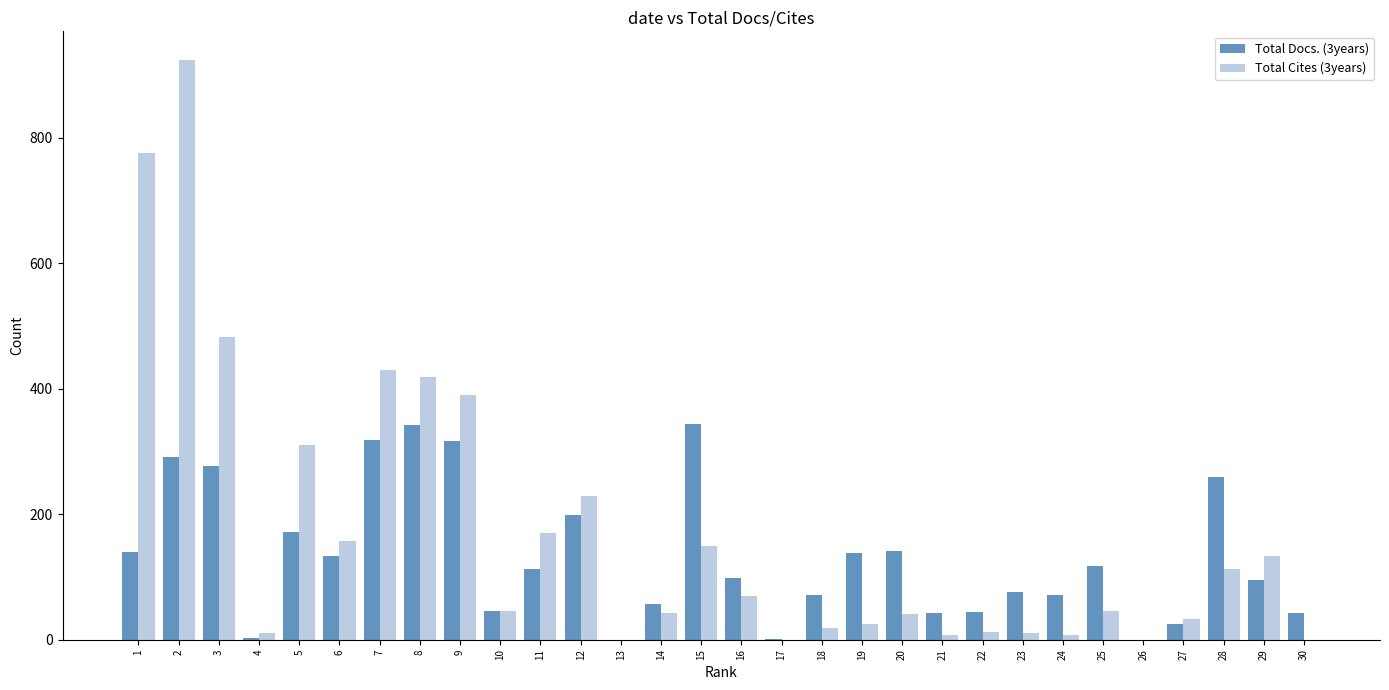

The Total Docs. (3years) series shows 71 at 24. True or false?

True